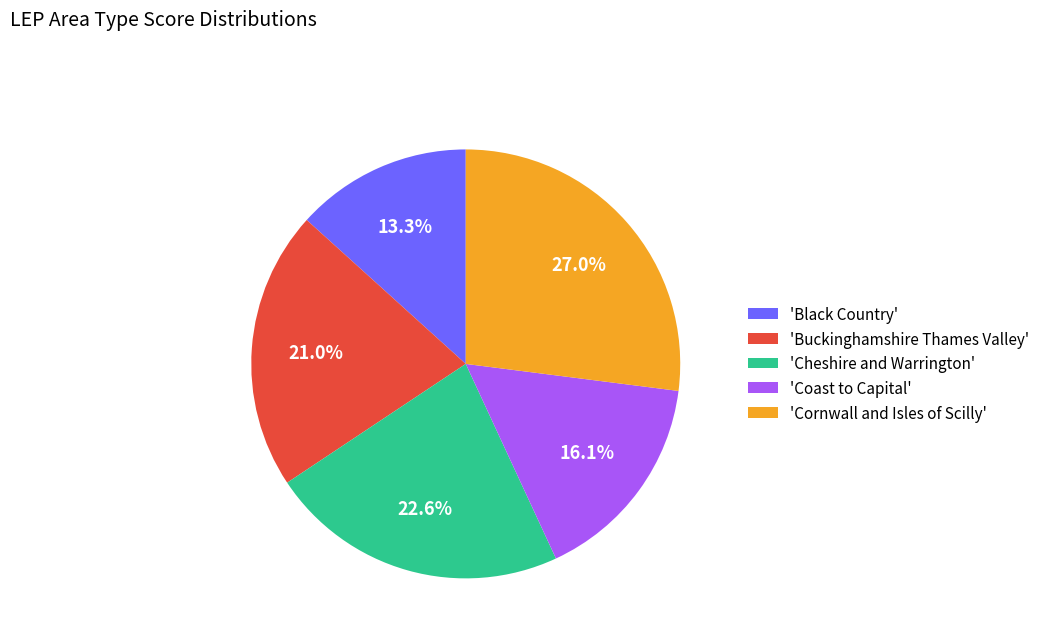

Which slice is the smallest?

'Black Country'